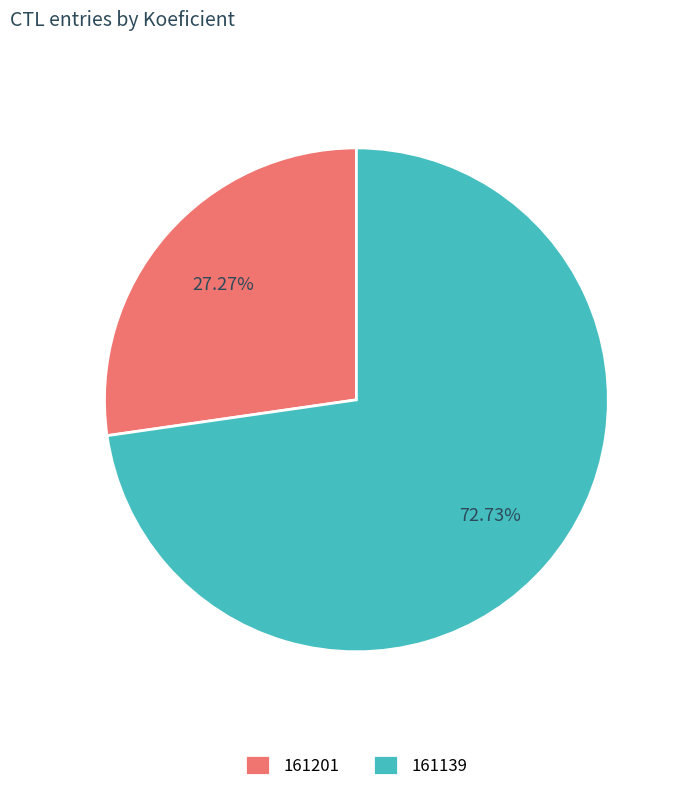

Count the number of slices in the pie.

2